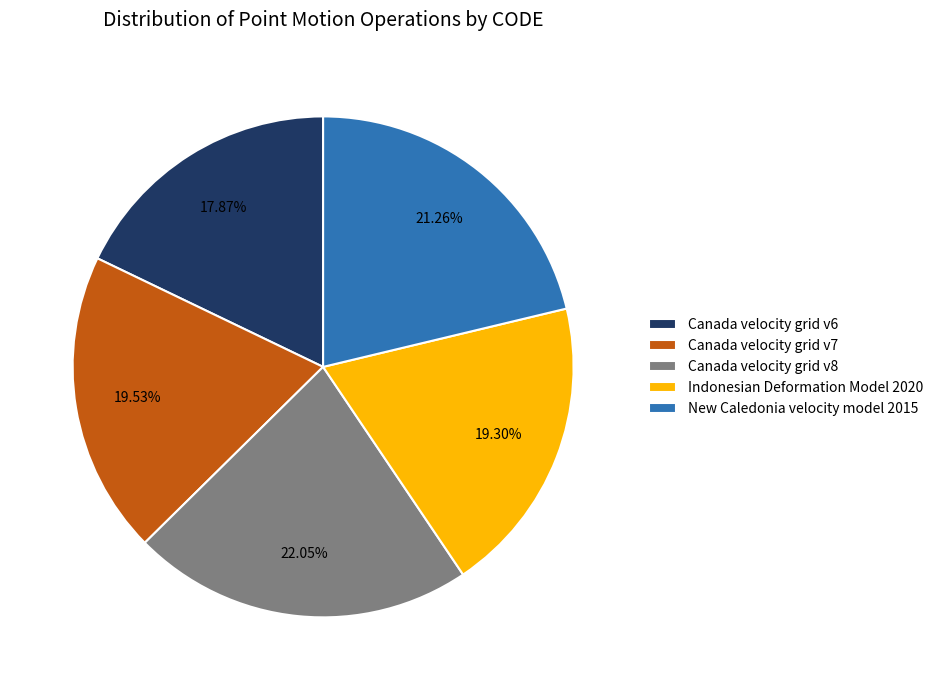

True or false: Indonesian Deformation Model 2020 accounts for 6% of the total.

False